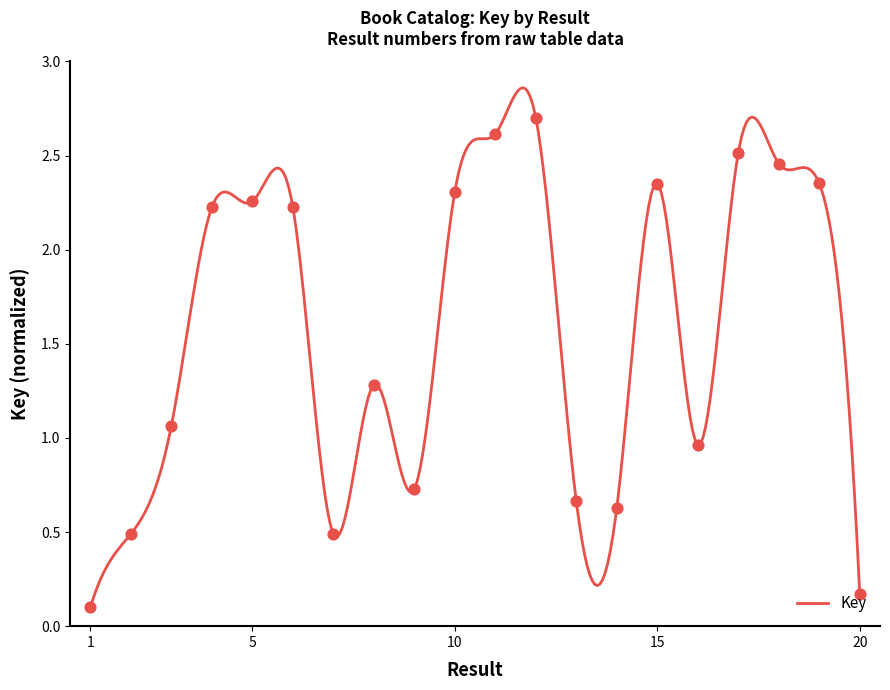

Which has a higher value, 6 or 2?

6